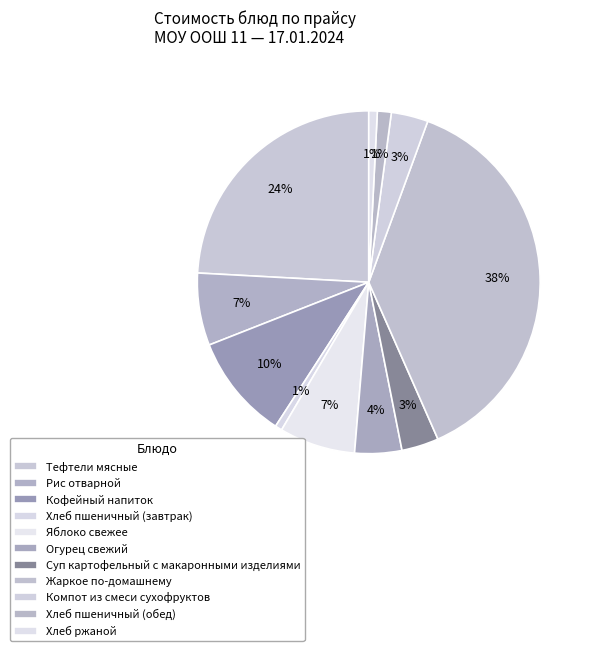

What is the smallest slice in the pie chart?

Хлеб пшеничный (завтрак)